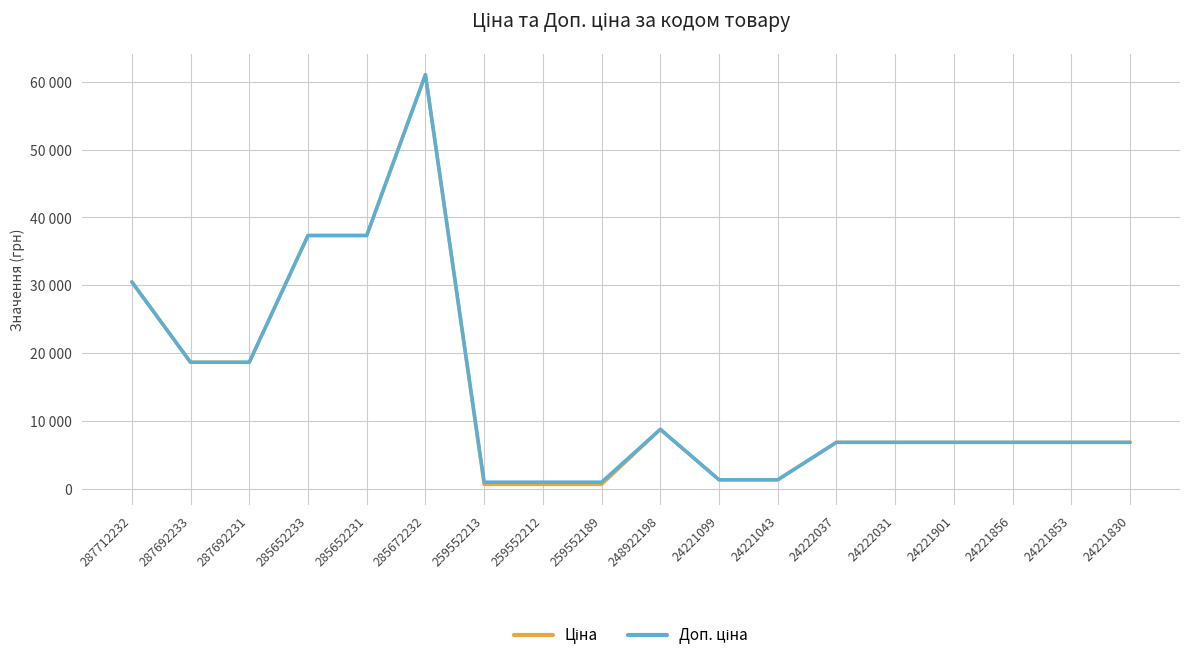

What is the difference between the second highest and minimum values in the Доп. ціна series?

36325.2